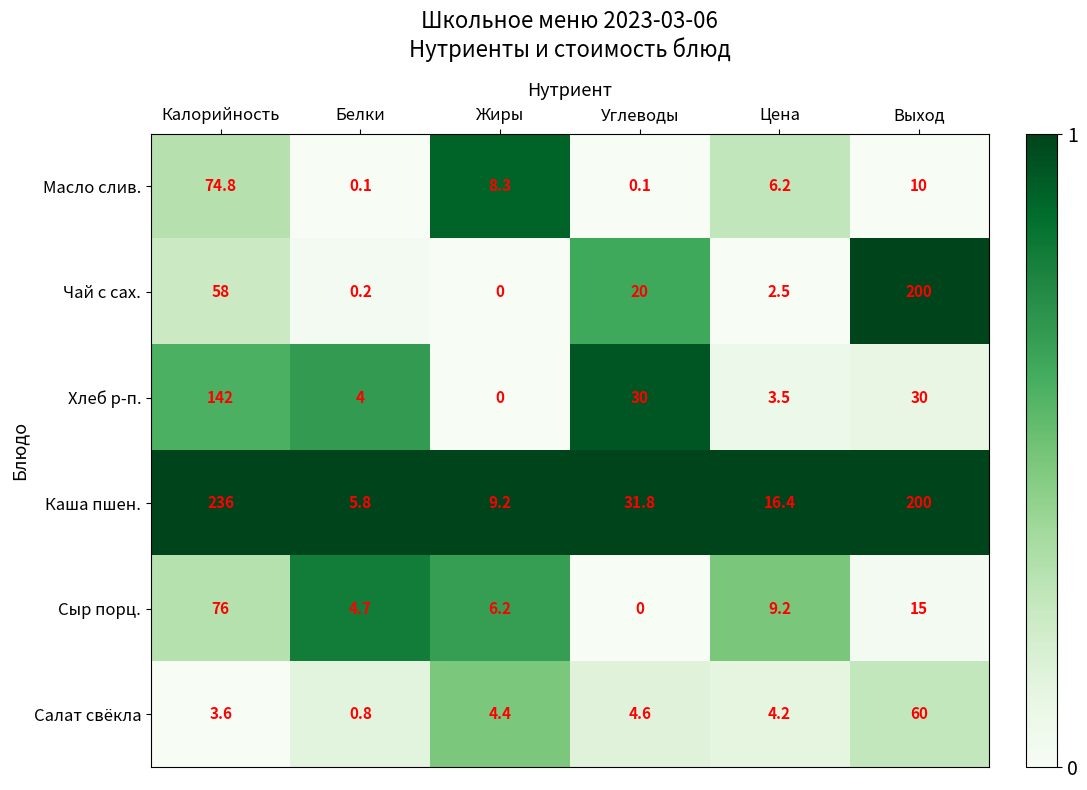

Count the number of data series in this chart.

6